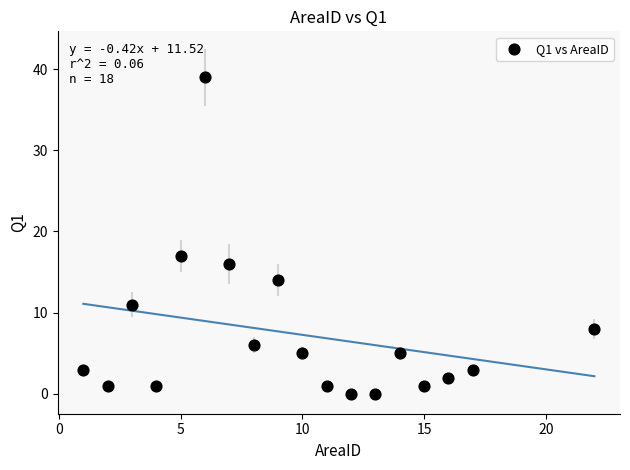

What is the range of X values (max minus min)?

21